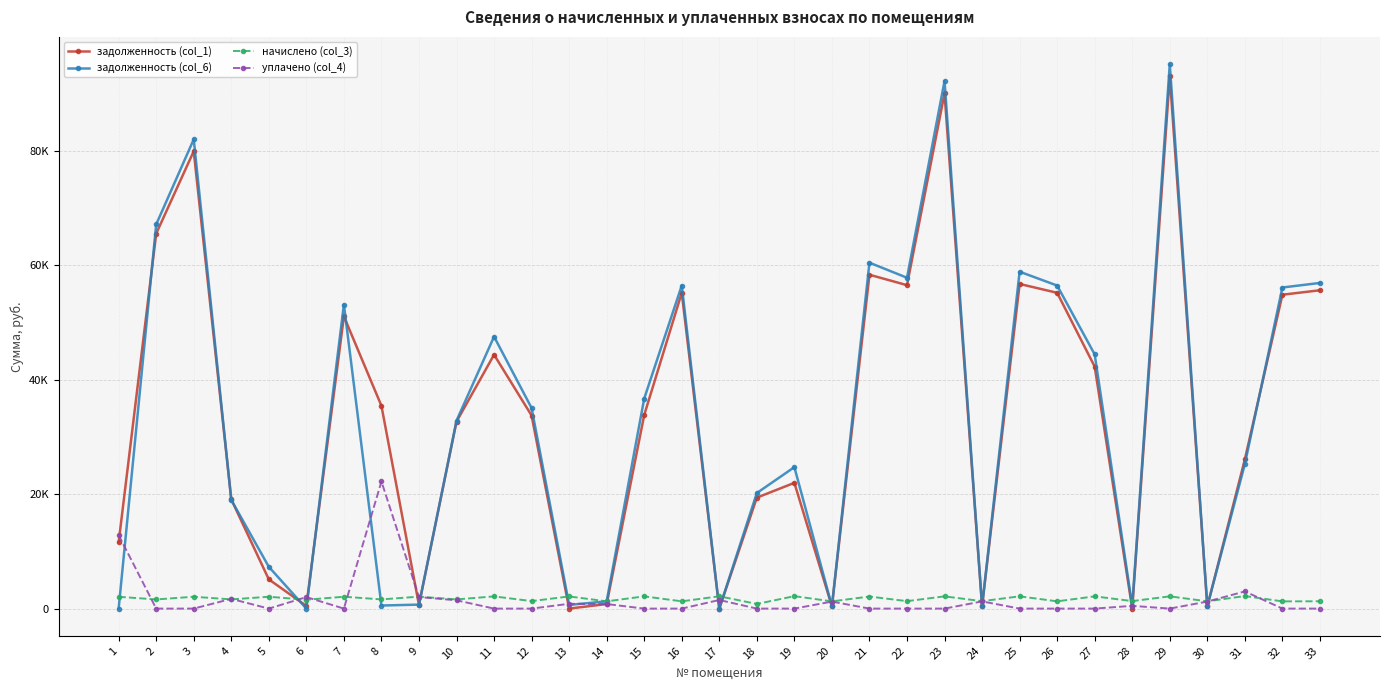

What is the difference between the second highest and minimum values in the начислено (col_3) series?

1364.0